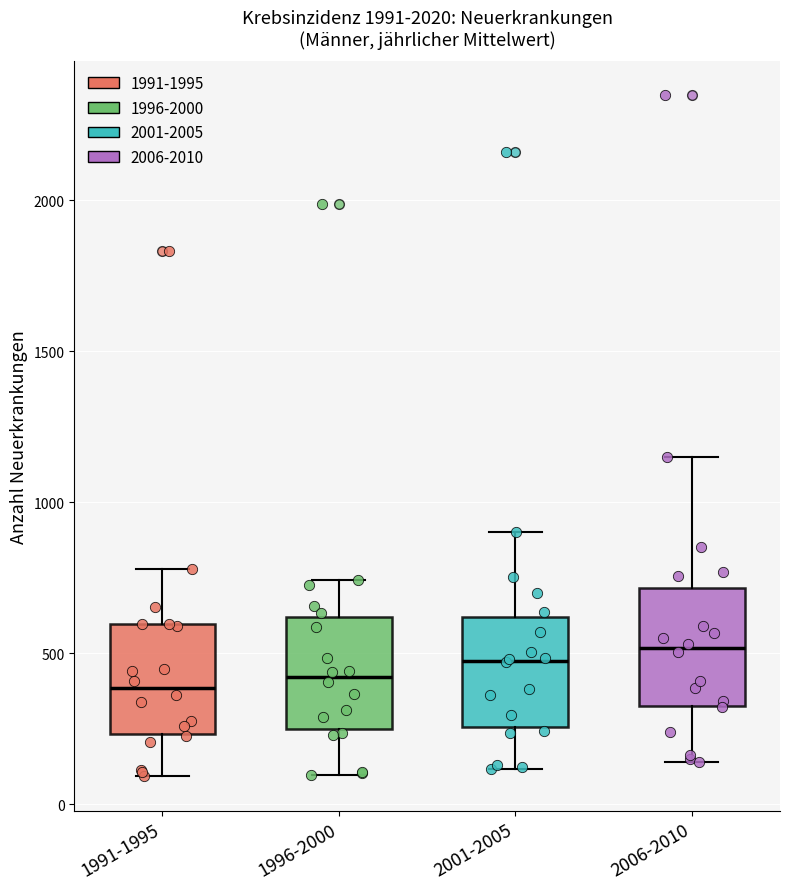

Reading left to right, read every box against the y-axis: the position of its median line, the range the box covers, and the ends of its whiskers. The values are not printed on the chart, so give them approximately, as read against the axis.

1991-1995: median 400, box 250 to 600, whiskers 100 to 800
1996-2000: median 400, box 250 to 600, whiskers 100 to 750
2001-2005: median 500, box 250 to 600, whiskers 100 to 900
2006-2010: median 500, box 350 to 700, whiskers 150 to 1150